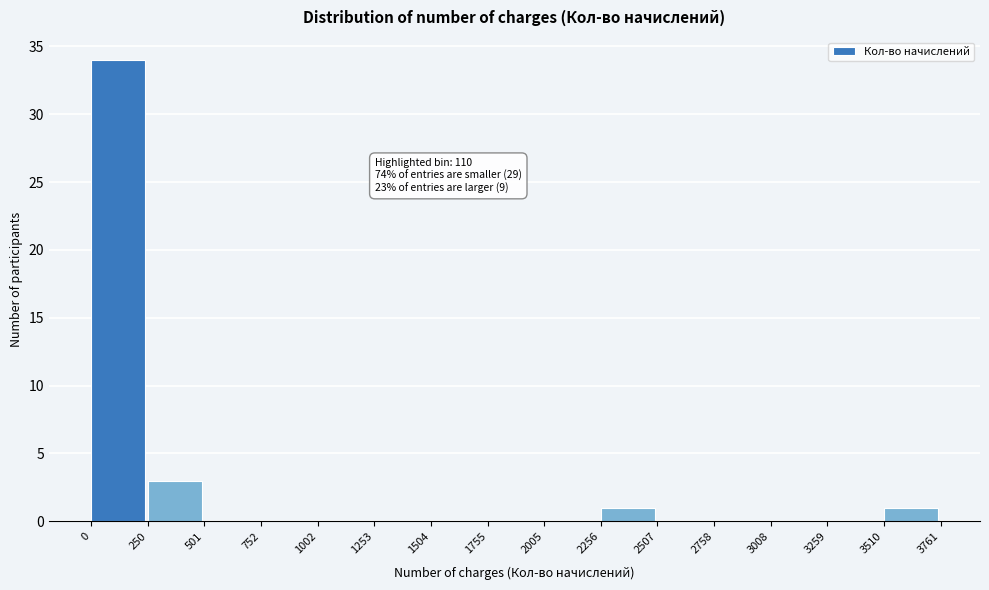

Over which range of the x-axis is the bar tallest?

0 to 250